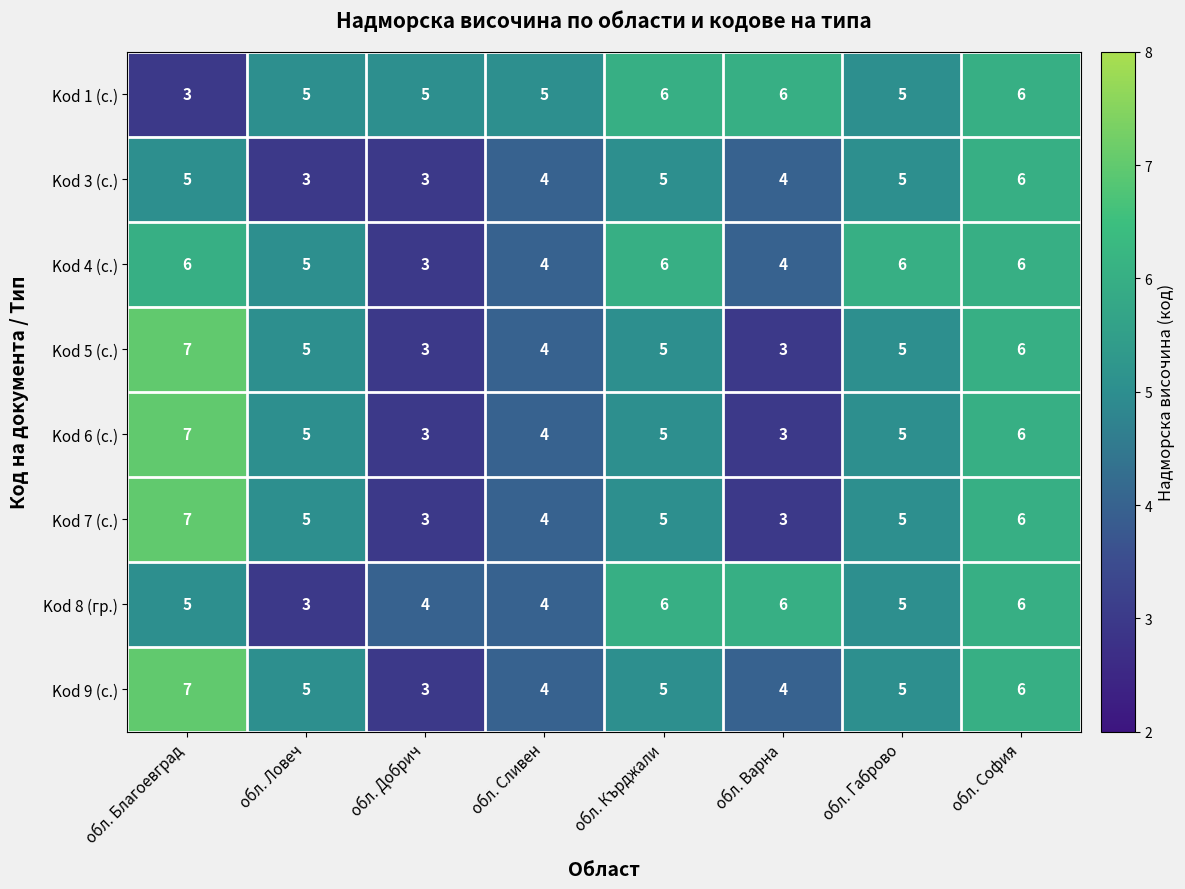

Between обл. Добрич and обл. Варна, which series saw the biggest shift?

Kod 8 (гр.)